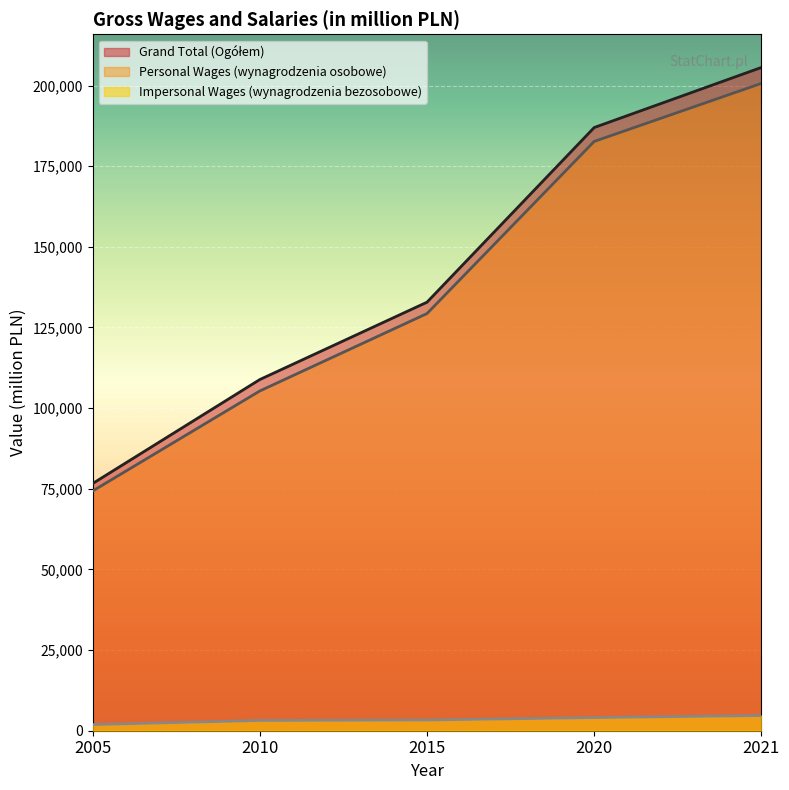

Count the number of data series in this chart.

3